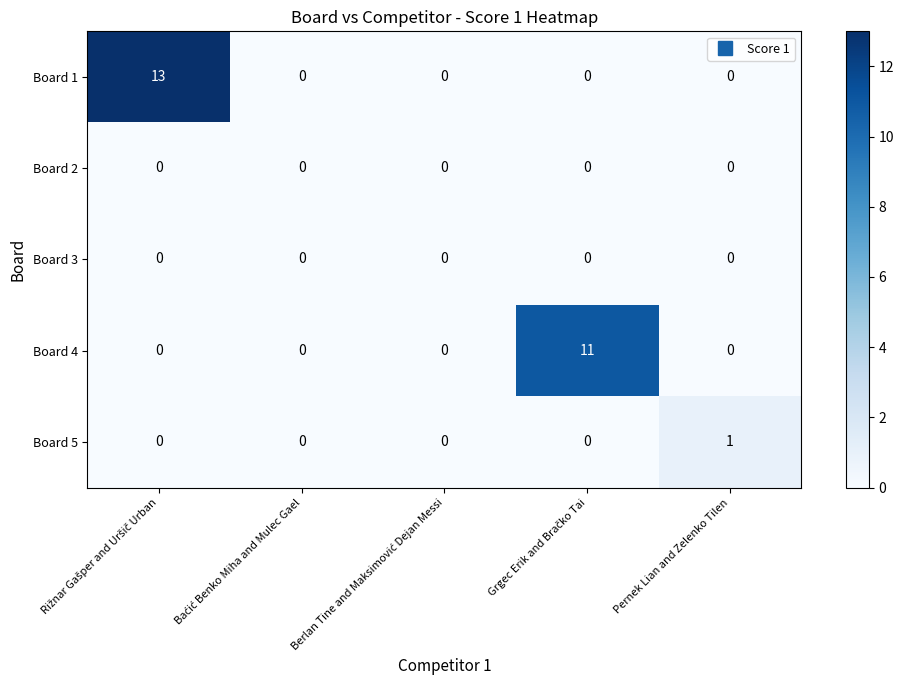

What is the maximum value for Board 1?

13